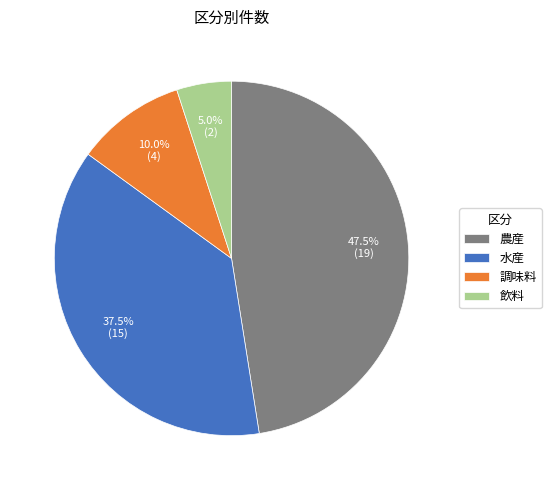

Count the number of slices in the pie.

4